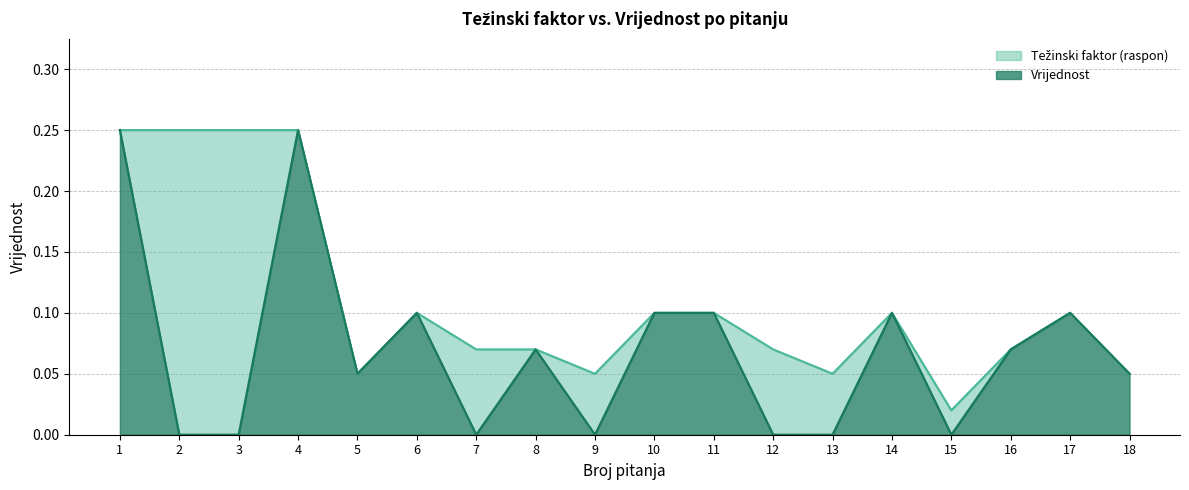

At which category is the sum across all series the highest?

1